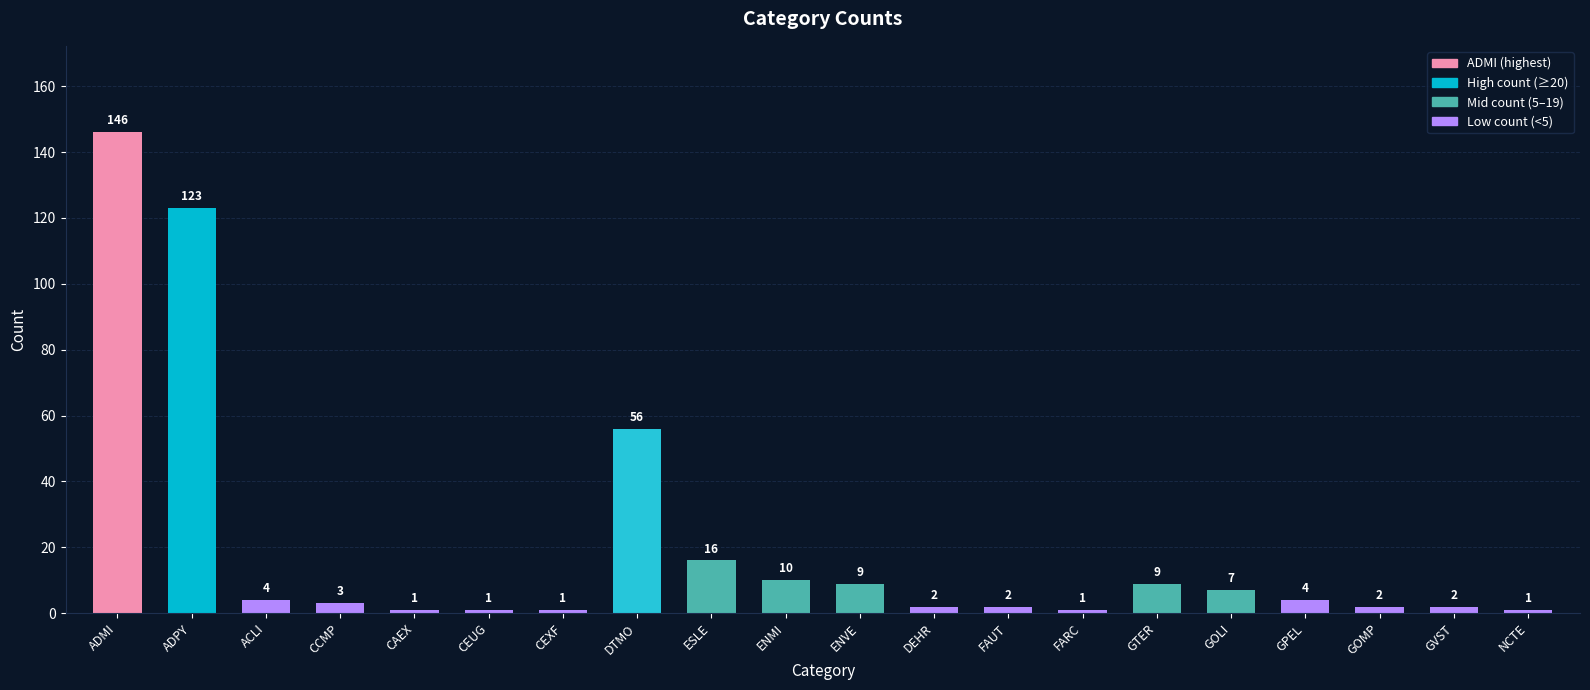

True or false: the data shows 2 at GVST.

True